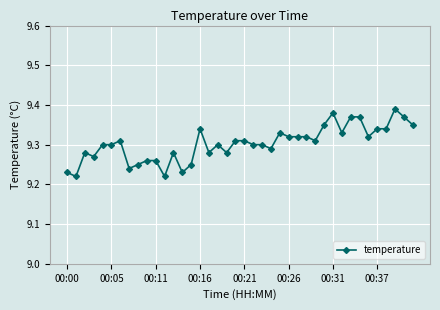

How many values are between 9 and 10?

40